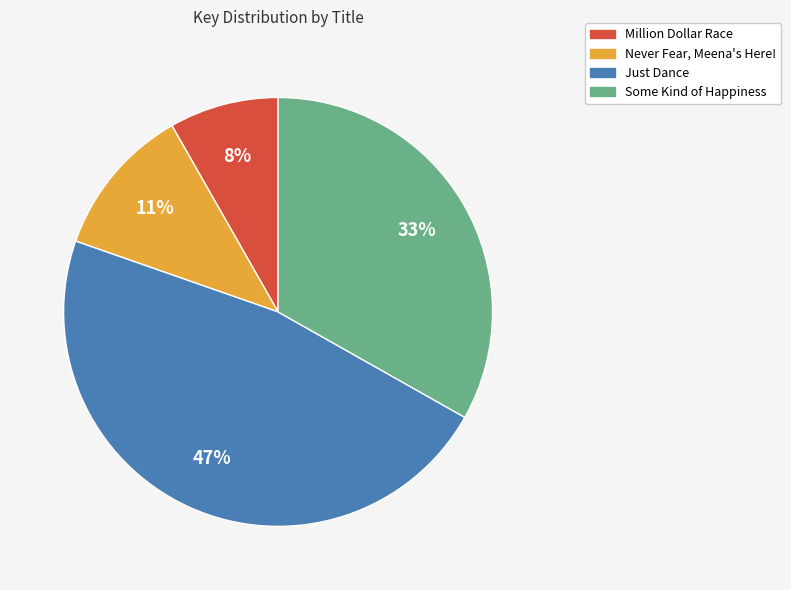

How many segments does this pie chart have?

4